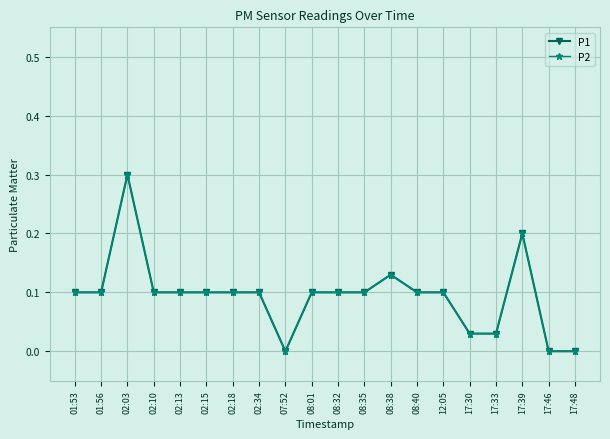

In P1, how many points are higher than both neighbors (excluding endpoints)?

3